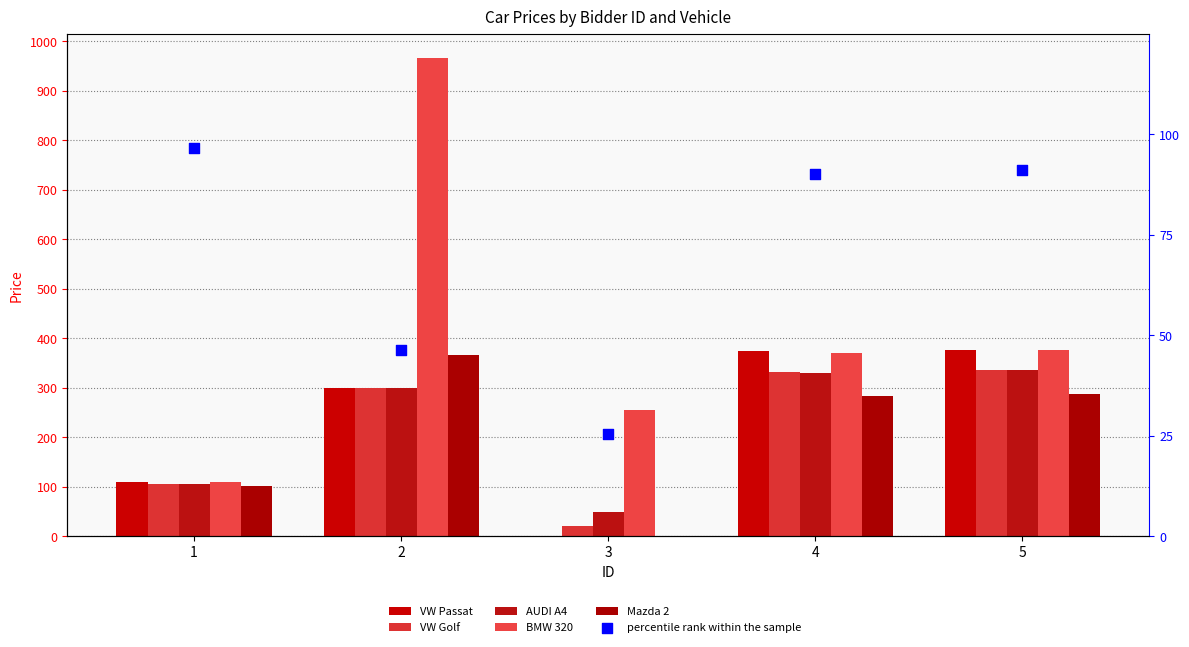

Which series has the largest total across all categories?

BMW 320